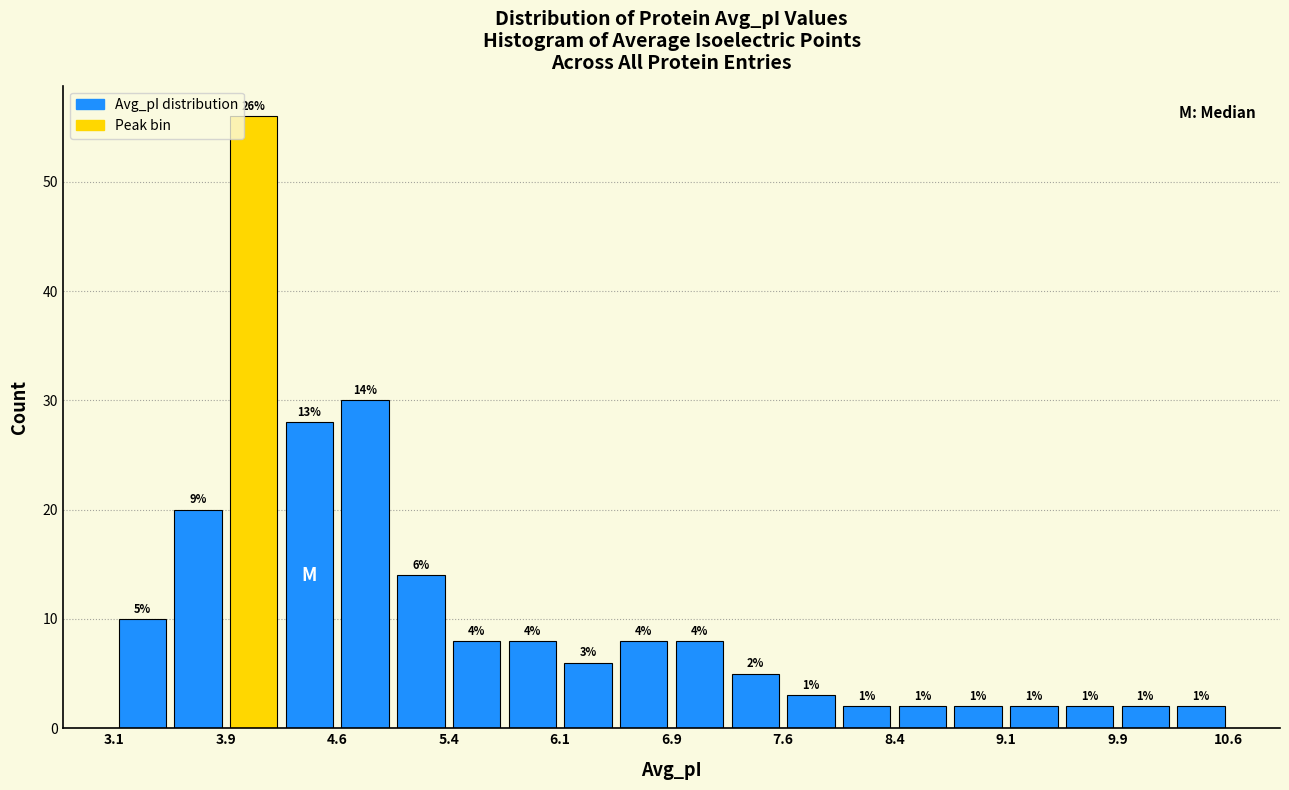

Around what value on the x-axis is the tallest bar? Give the approximate position of its centre, as read against the axis.

4.1